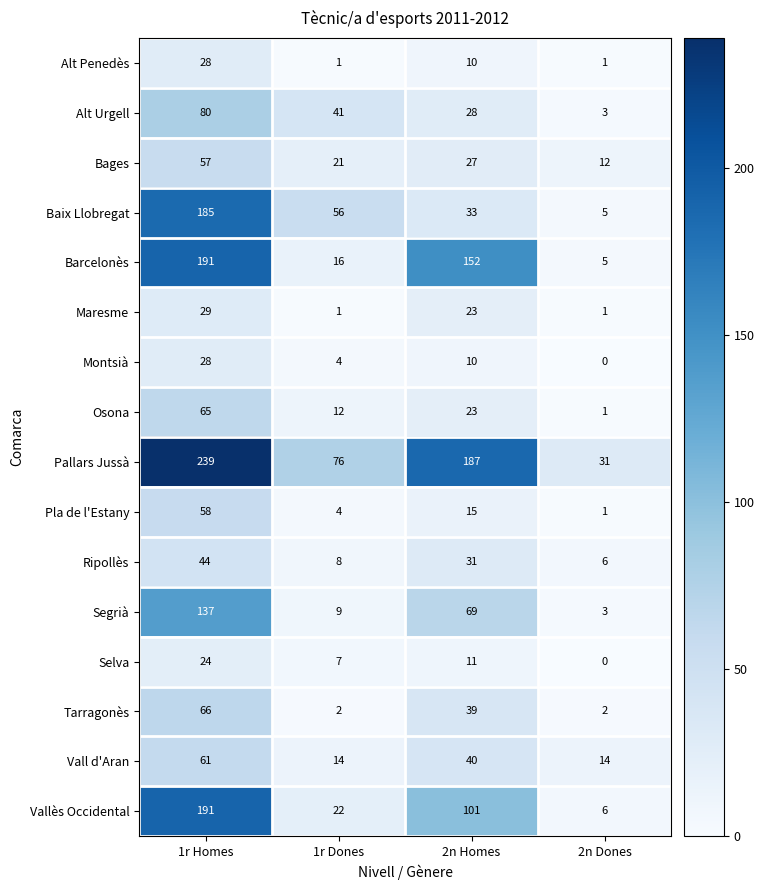

What is the spread (max minus min) of values at 2n Homes?

177